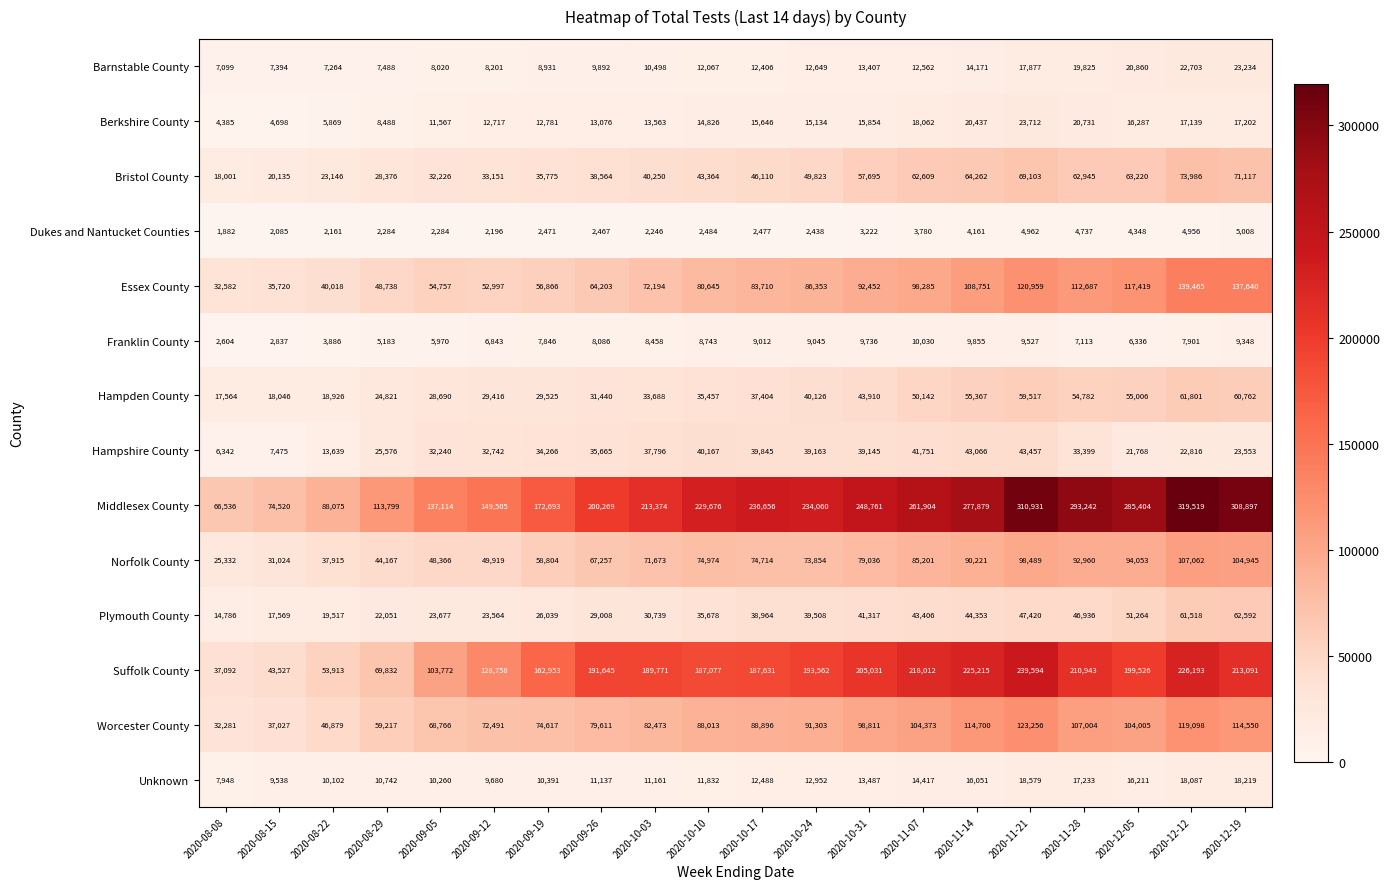

Count the number of data series in this chart.

14